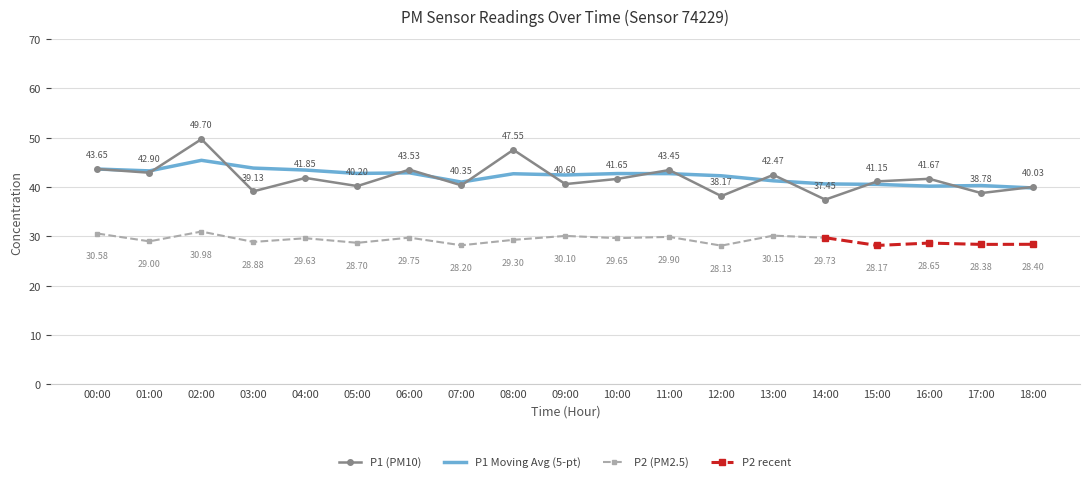

What is the difference between the values at 01:00 and 12:00?

4.7